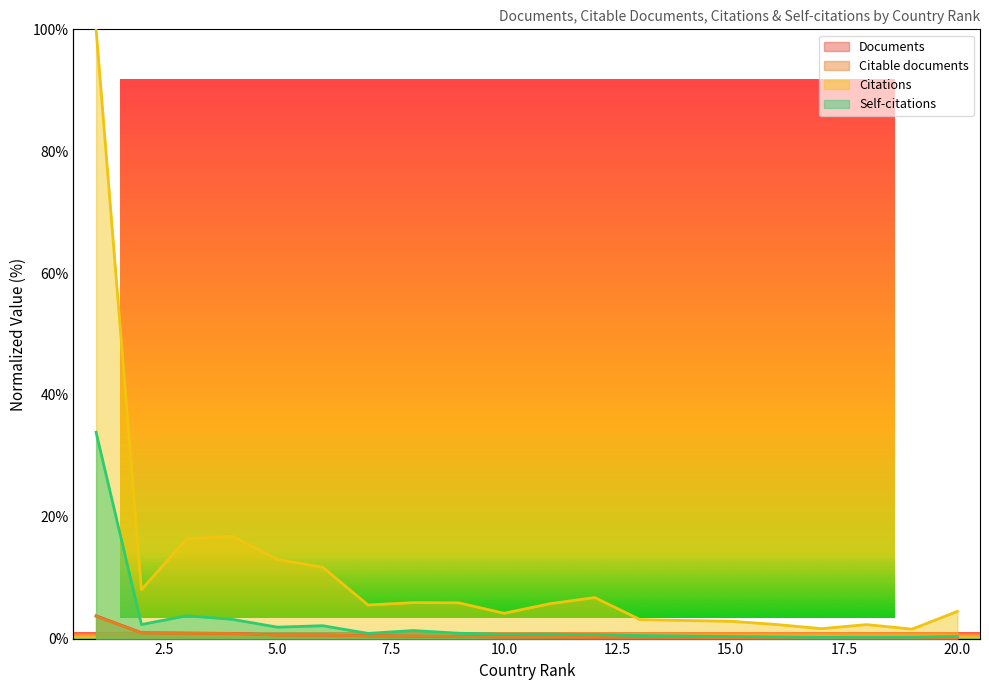

At which category does Self-citations reach its first local valley?

2